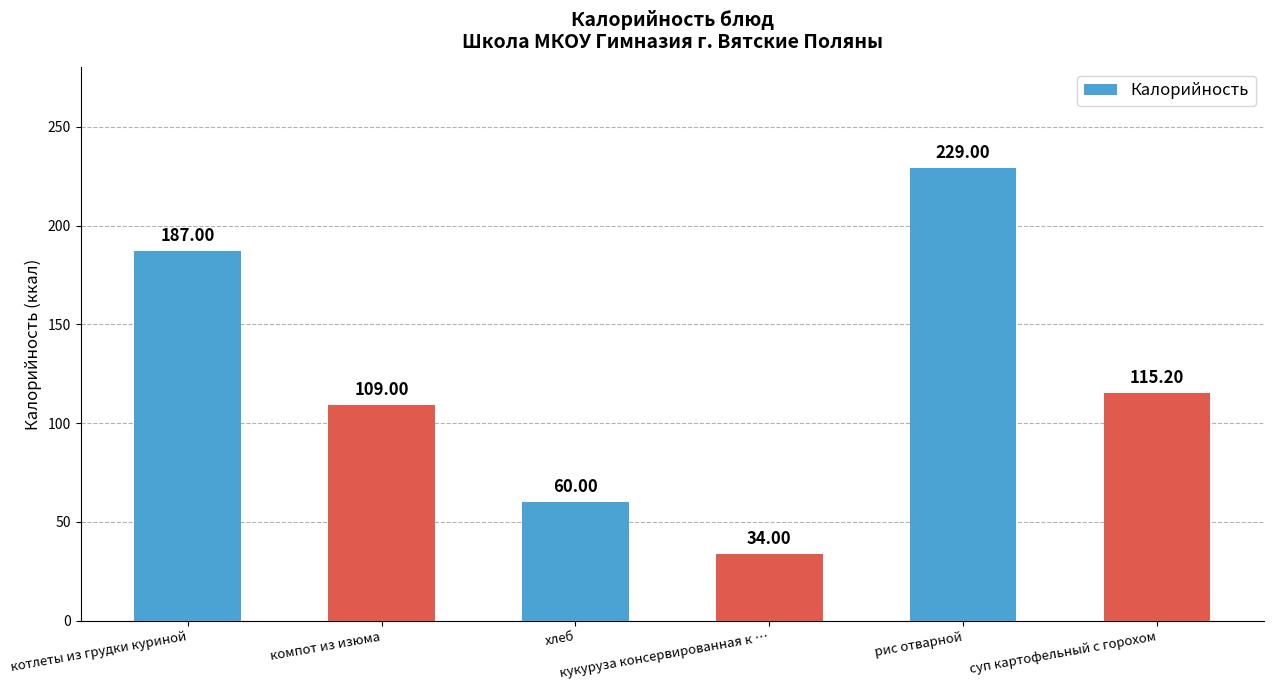

What is the minimum value shown in the chart?

34.0